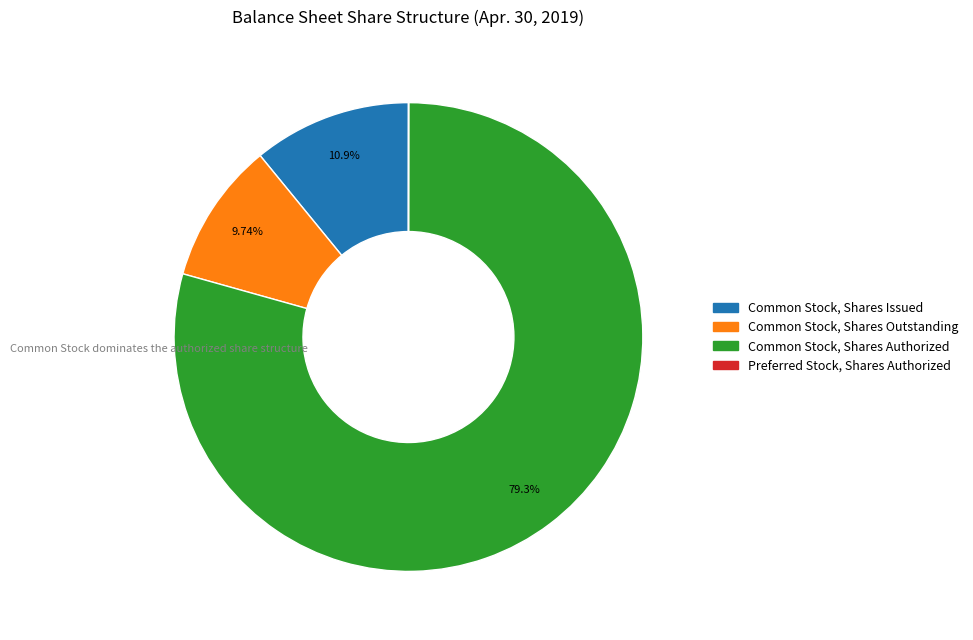

Is the sum of Common Stock, Shares Outstanding and Common Stock, Shares Authorized greater than half?

Yes